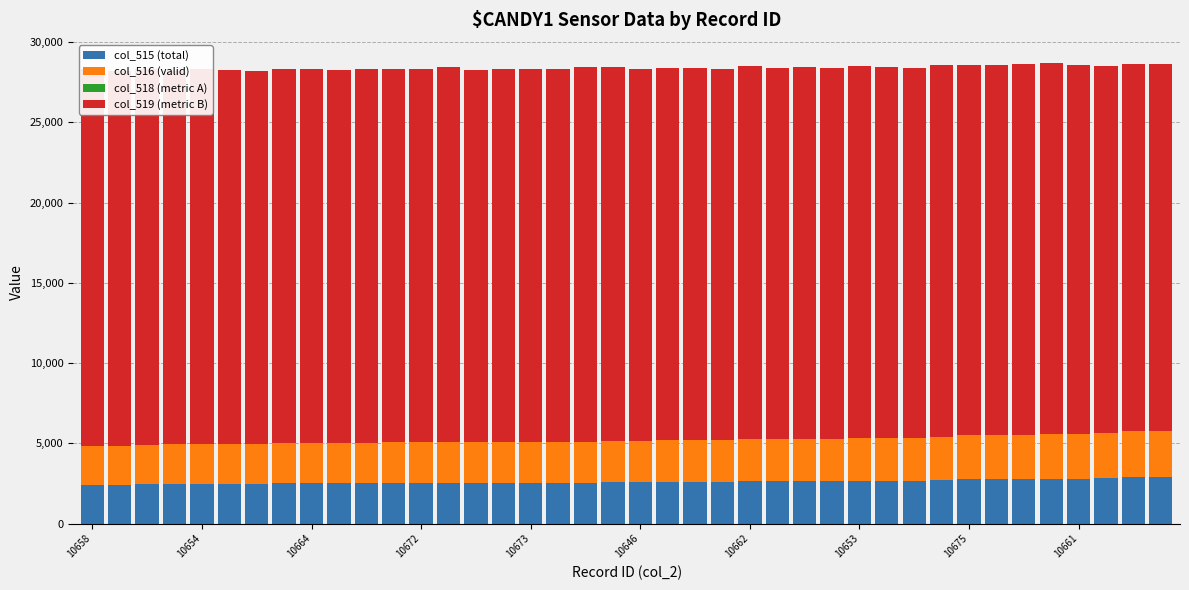

How many bars are there in each group?

4